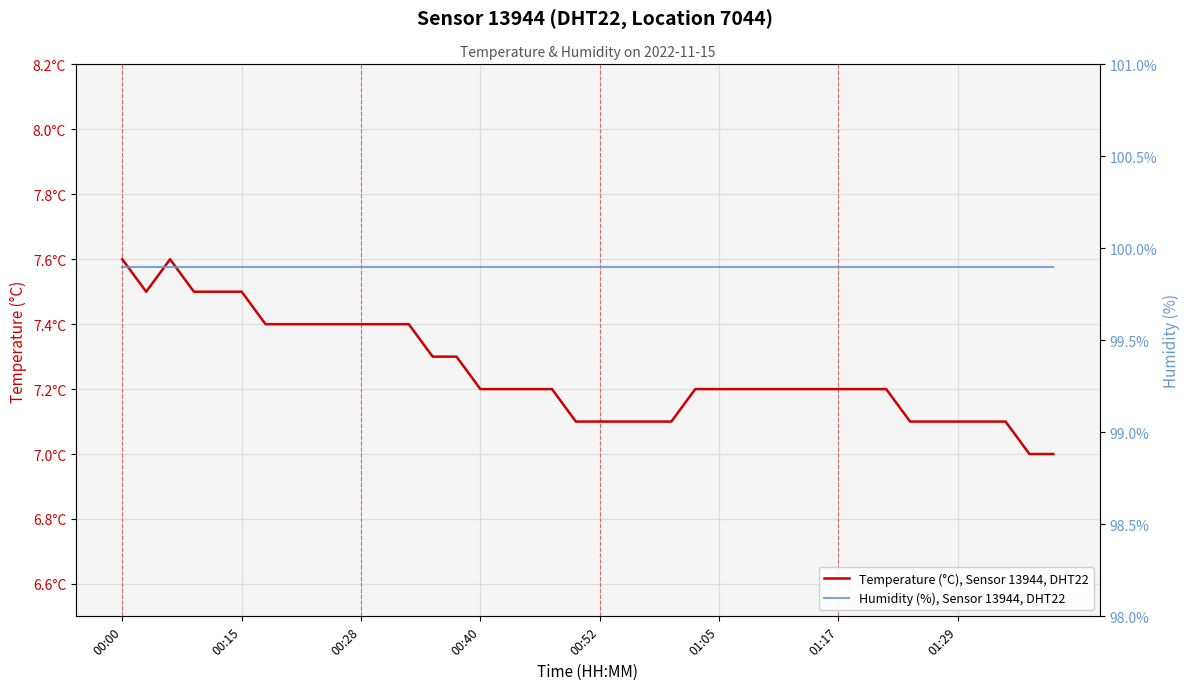

Between 12 and 15, which series saw the biggest shift?

Temperature (°C), Sensor 13944, DHT22